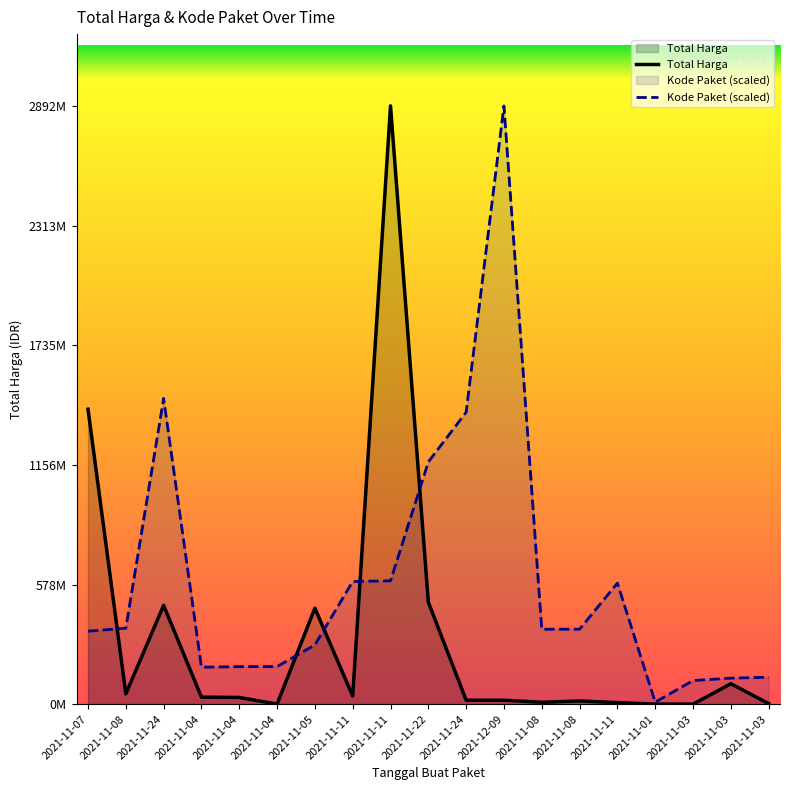

True or false: Total Harga has more than 0 interior local peaks.

True